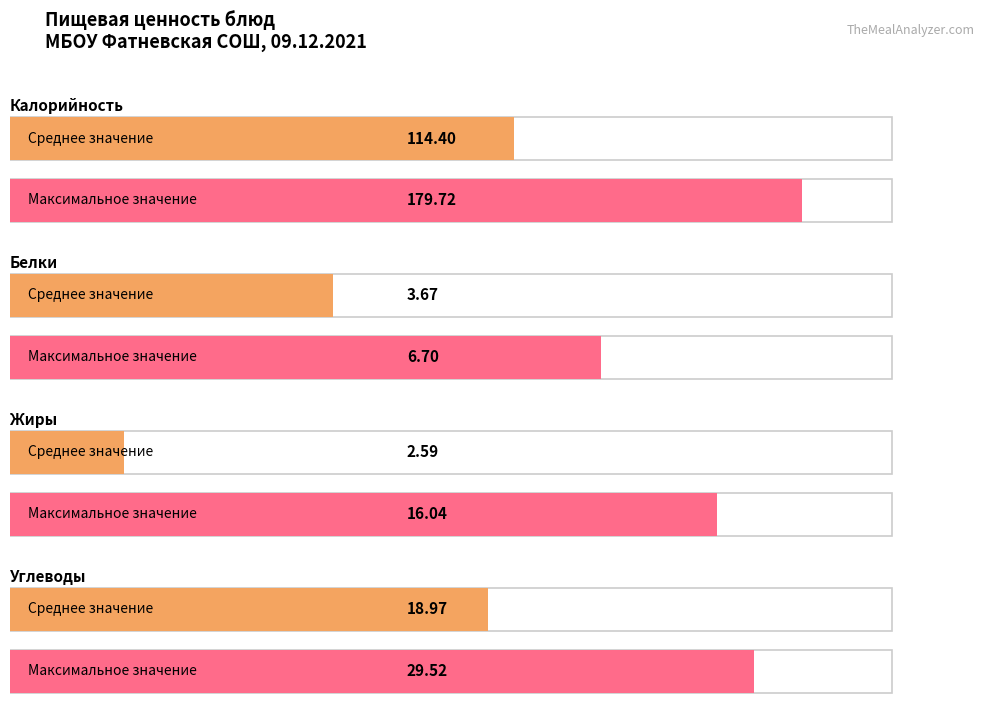

Is it true that Углеводы equals 5.7 at каша геркулесовая?

False